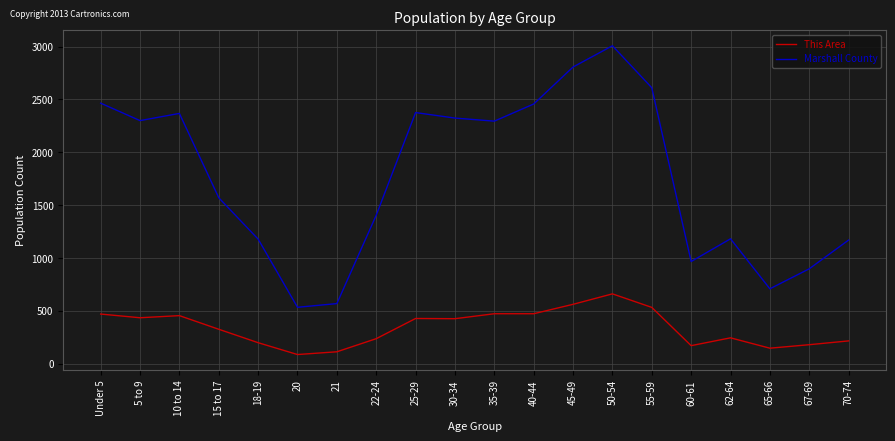

Where is Marshall County nearest to the value 1771?

15 to 17